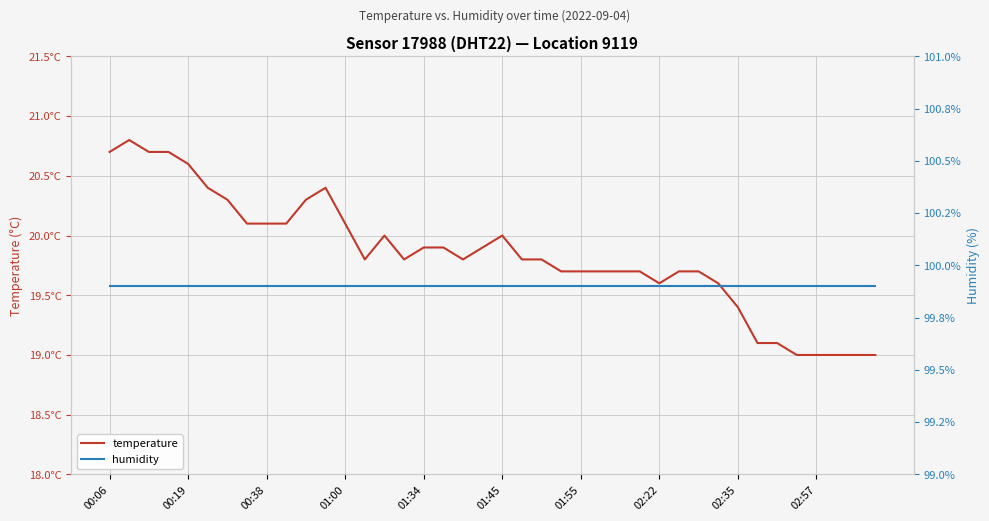

Count the number of categories in the chart.

40